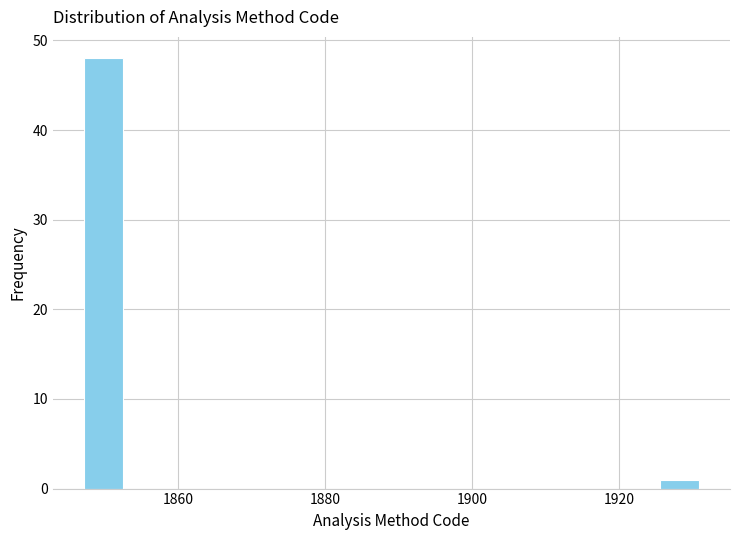

Around what value on the x-axis is the tallest bar? Give the approximate position of its centre, as read against the axis.

1850